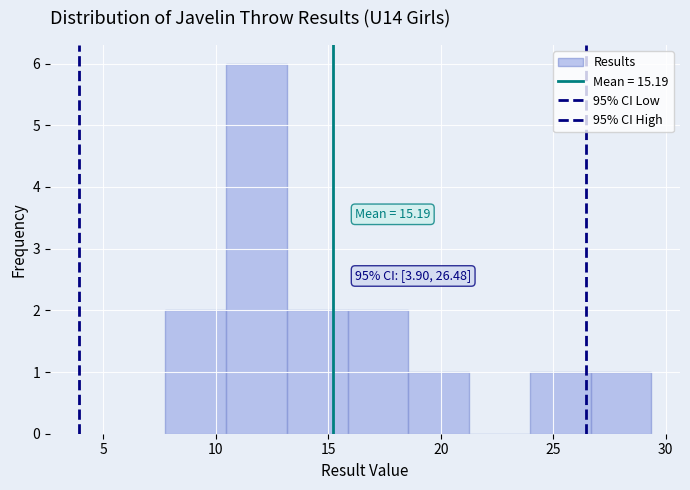

Over which range of the x-axis is the bar tallest?

10.5 to 13.0